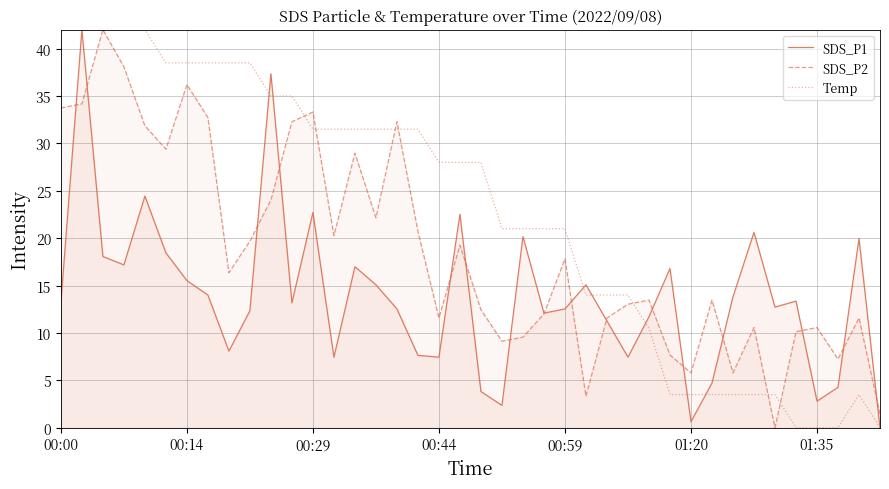

True or false: SDS_P1 has more than 1 points higher than both neighbors.

True